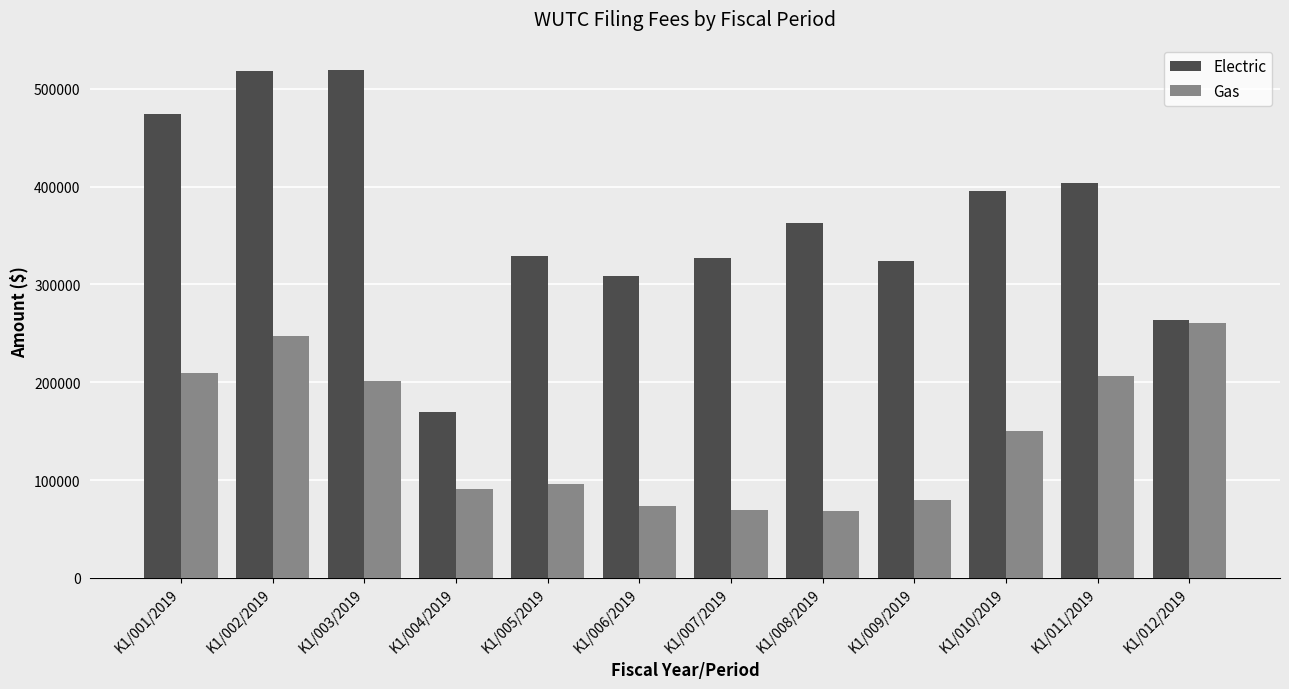

What are all the series names shown in the legend?

Electric, Gas